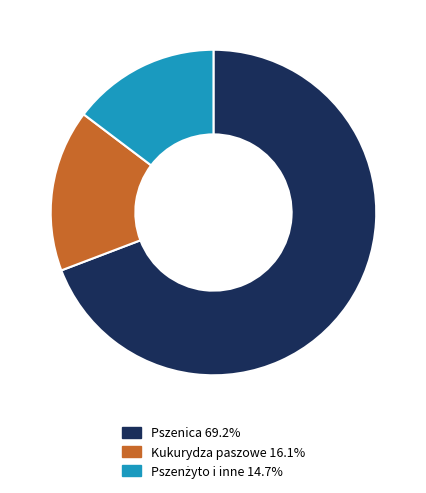

Does any single category account for the majority?

Yes